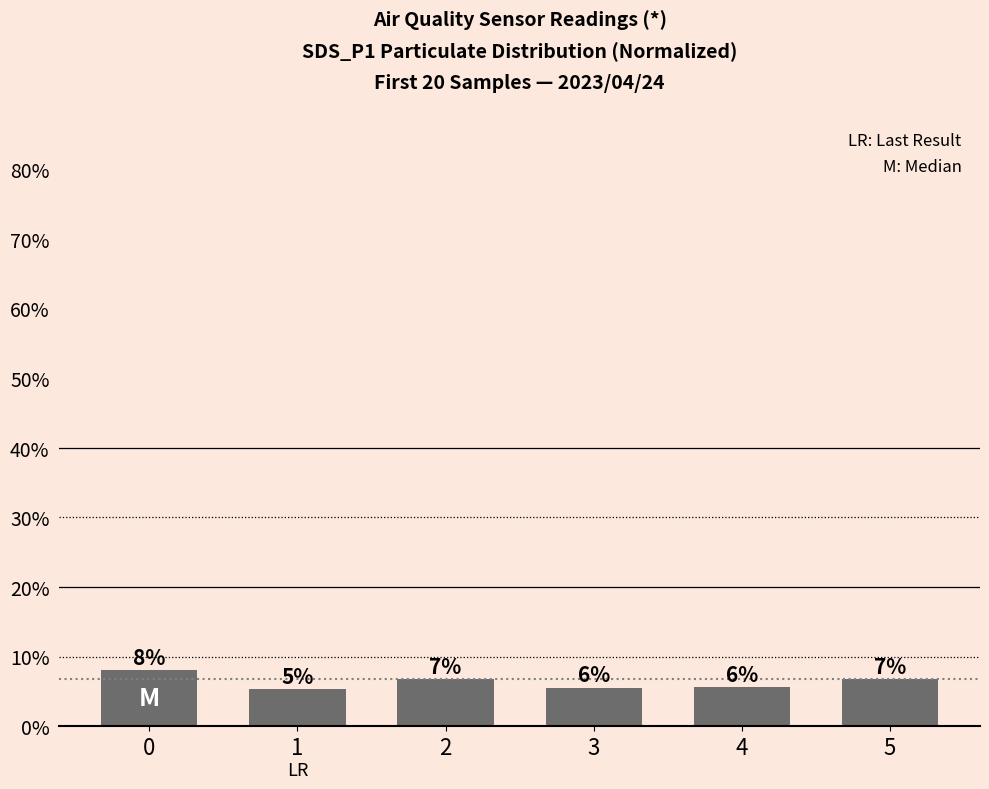

Rank the categories by value from lowest to highest.

1, 3, 4, 5, 2, 0